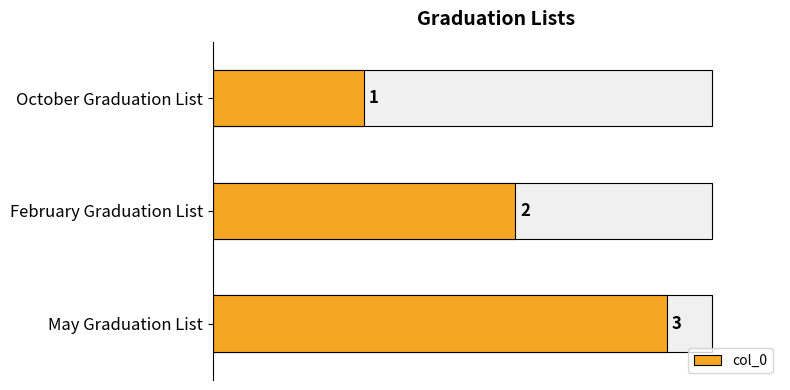

How many values are below 2?

1